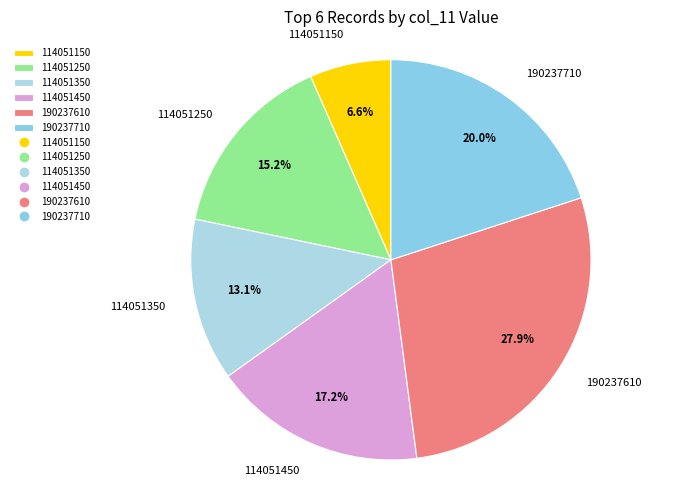

Between 190237610 and 114051450, which is larger?

190237610